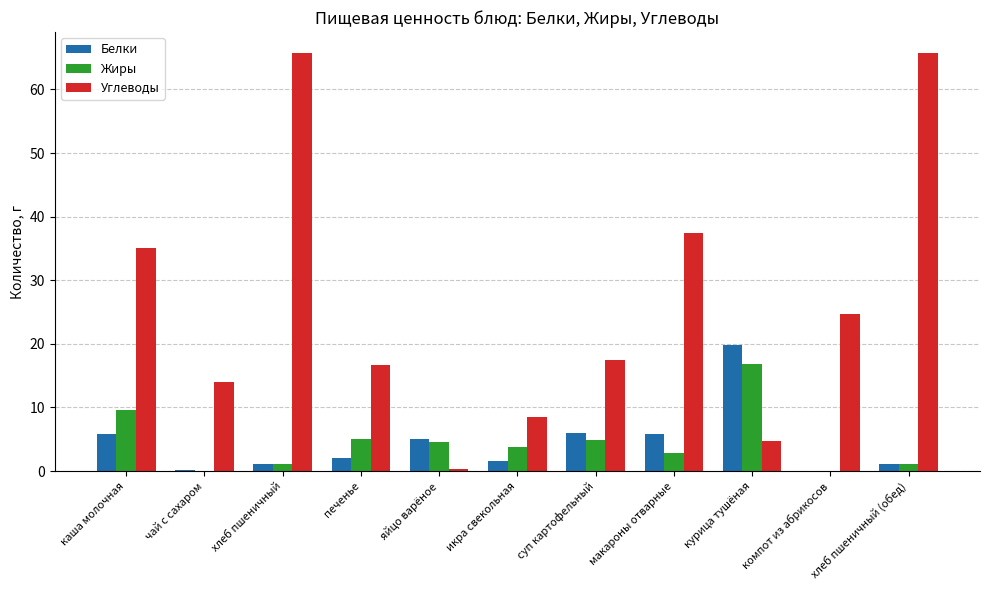

What is the difference between the Белки values at курица тушёная and хлеб пшеничный (обед)?

18.7